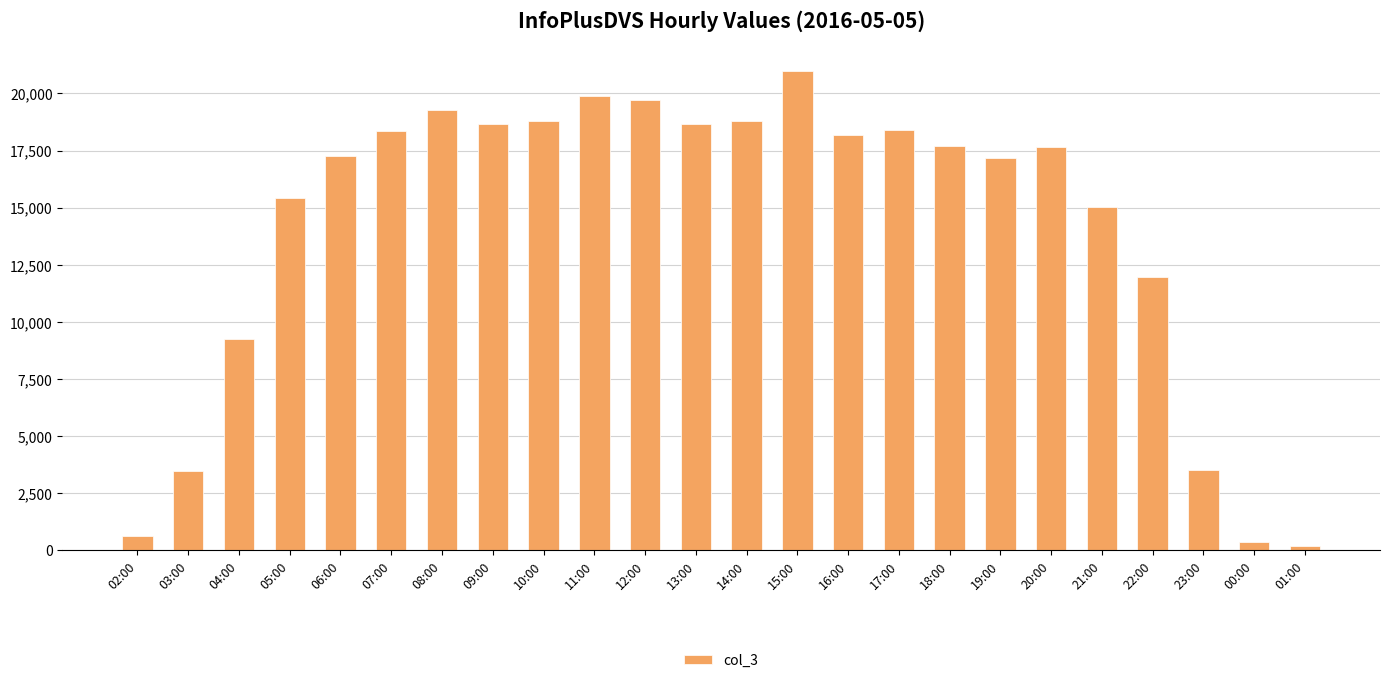

What is the label of the 14th bar from the right?

12:00